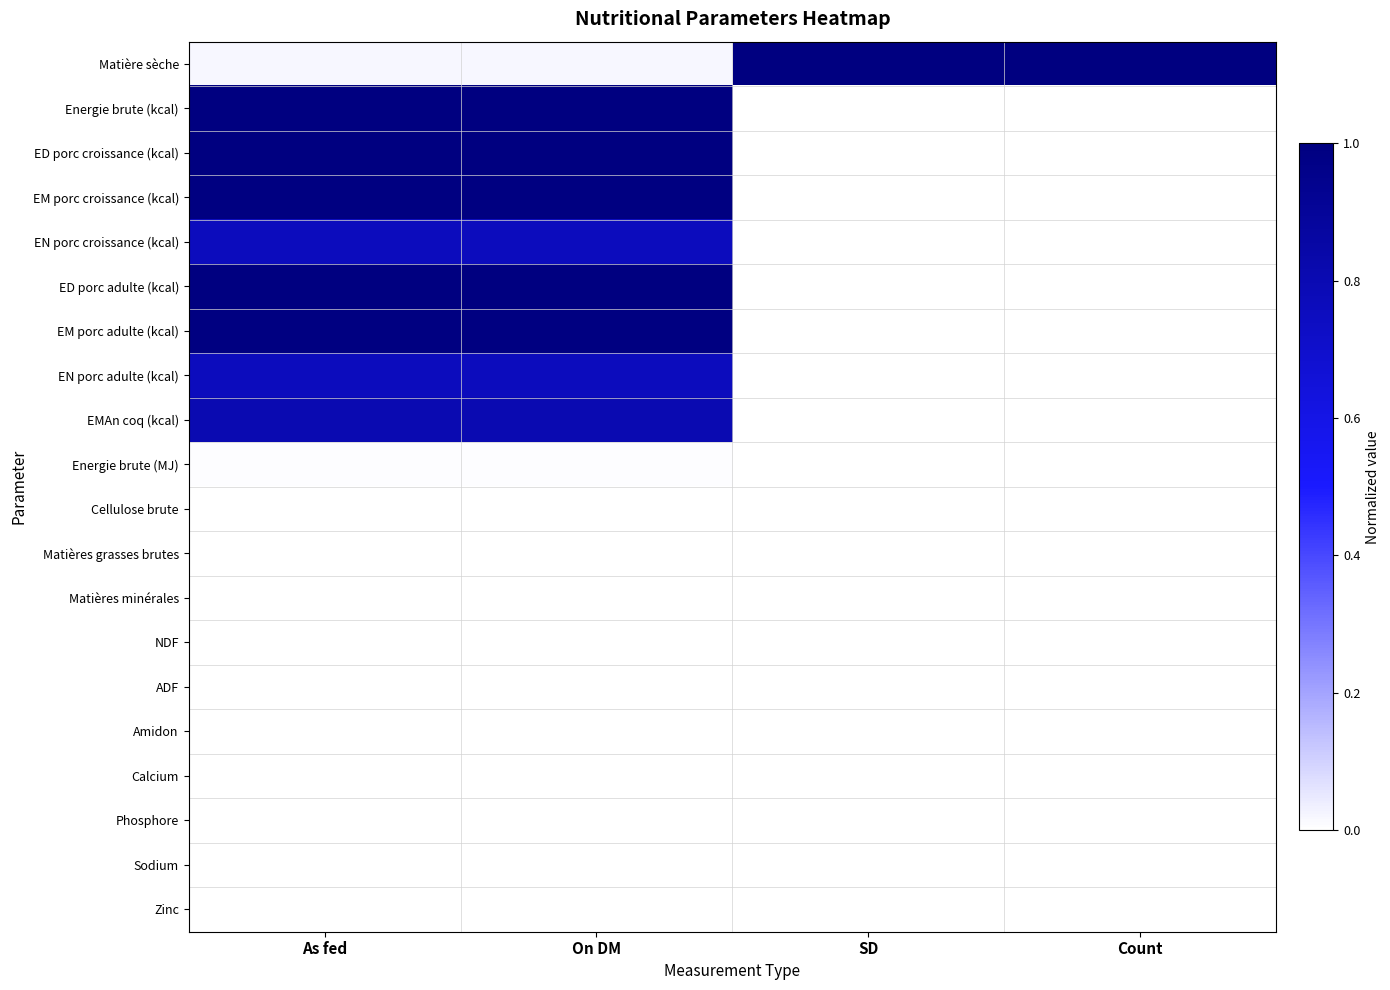

At which category is the sum across all series the highest?

As fed